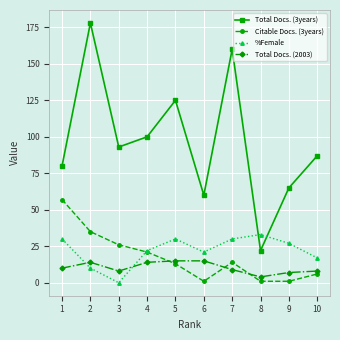

Does the chart display data point markers on the line(s)?

Yes